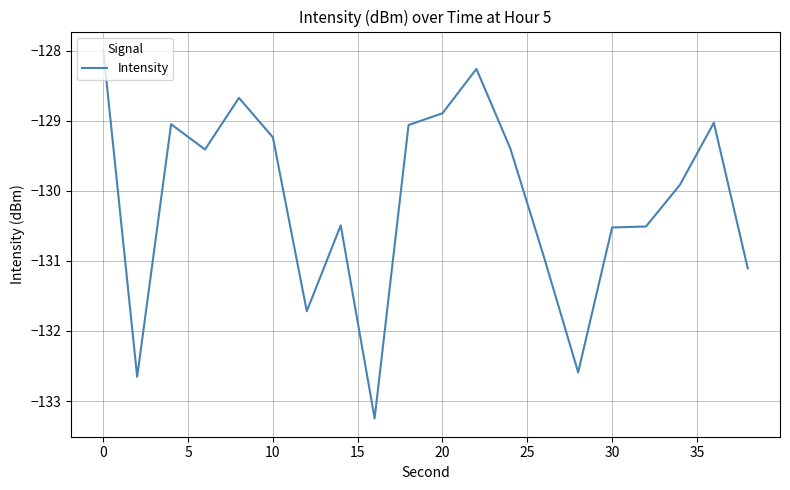

How many series are shown in this chart?

1